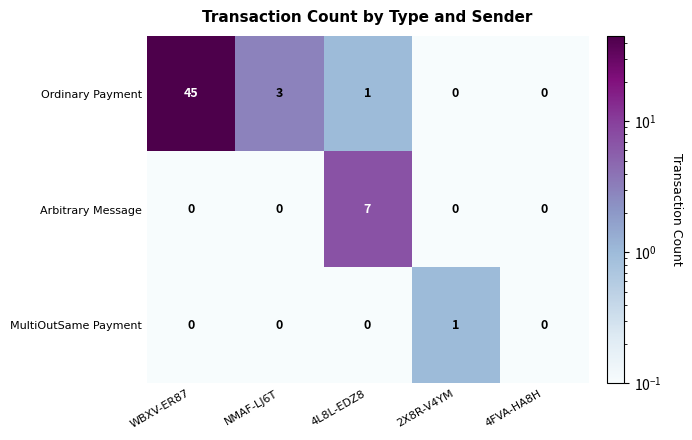

True or false: Arbitrary Message has a value of 2 at 4FVA-HA8H.

False